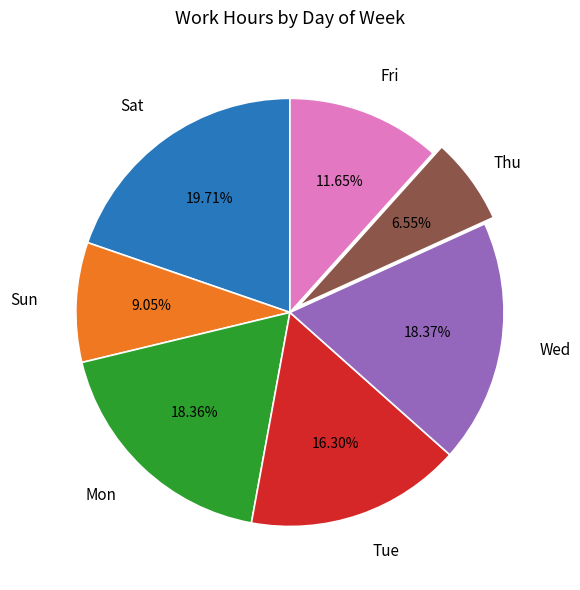

Is there a majority slice in this chart?

No